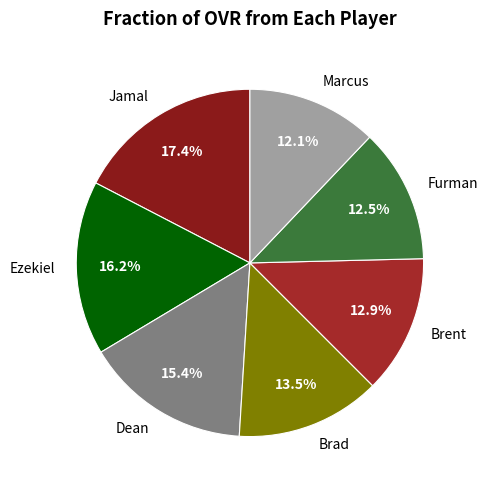

Approximately how many times larger is the value at Dean compared to Jamal?

0.9